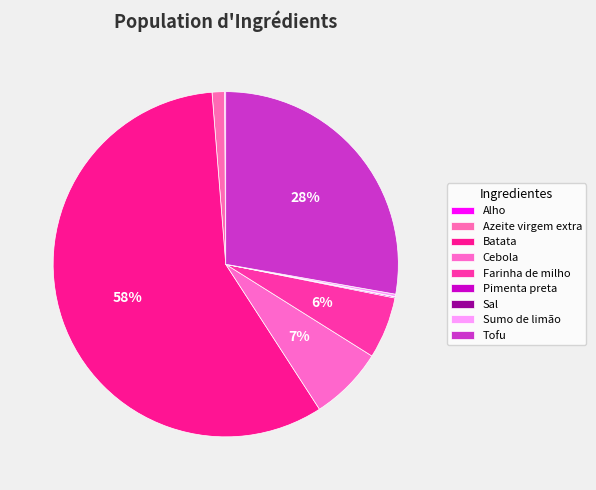

What percentage is the Farinha de milho slice, to the nearest percent?

6%